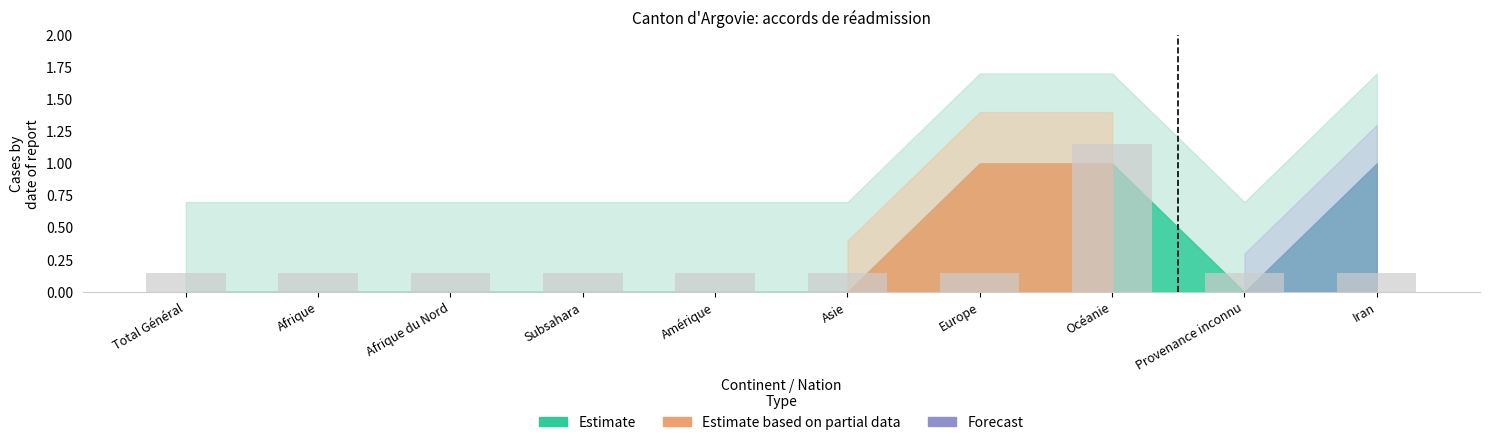

Is it true that the value at Asie is 0.3?

False